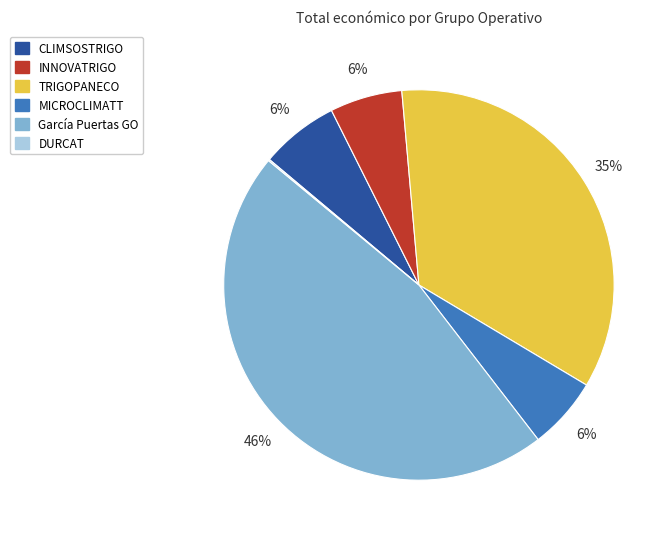

Is the sum of INNOVATRIGO and TRIGOPANECO greater than half?

No